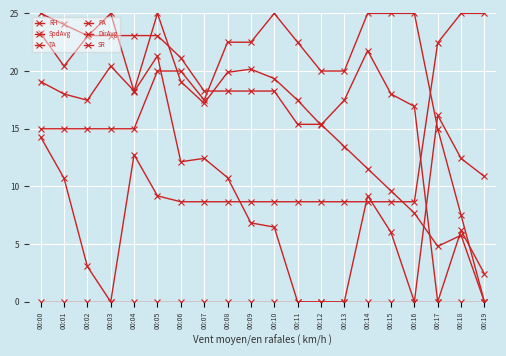

What is the sum of all SpdAvg values?

234.6